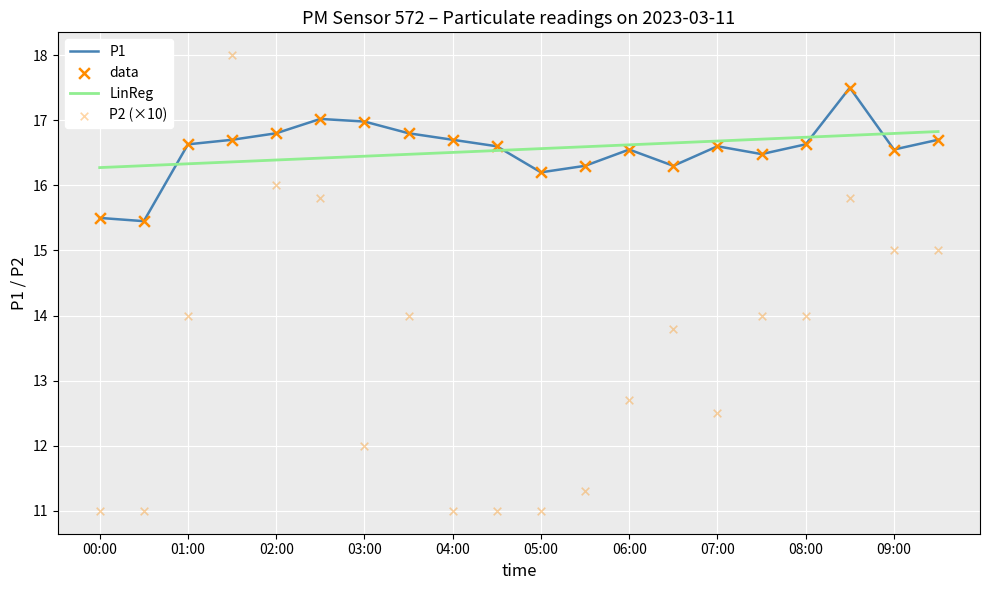

Which series has the largest Y range (max minus min)?

P2 (×10)